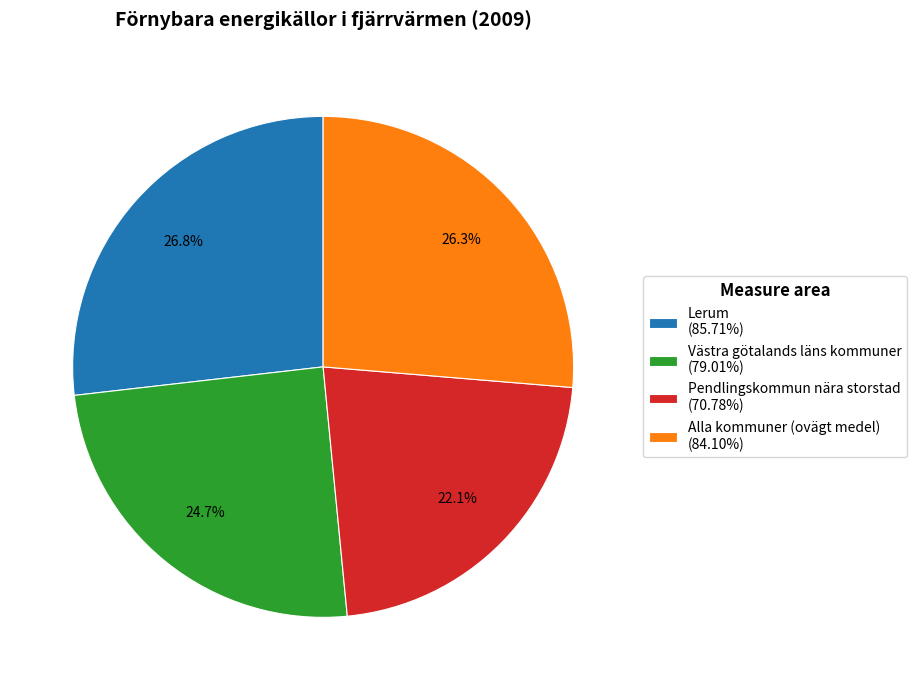

How much of the chart is everything except Pendlingskommun nära storstad (70.78%)?

77.9%